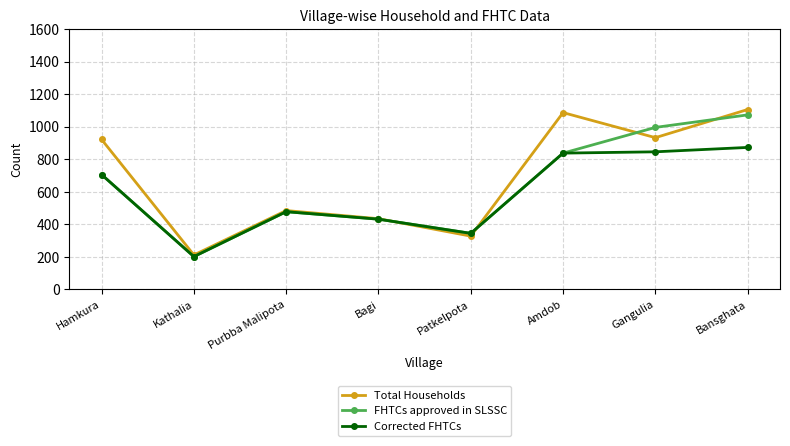

What is the label of the 4th point from the right?

Patkelpota